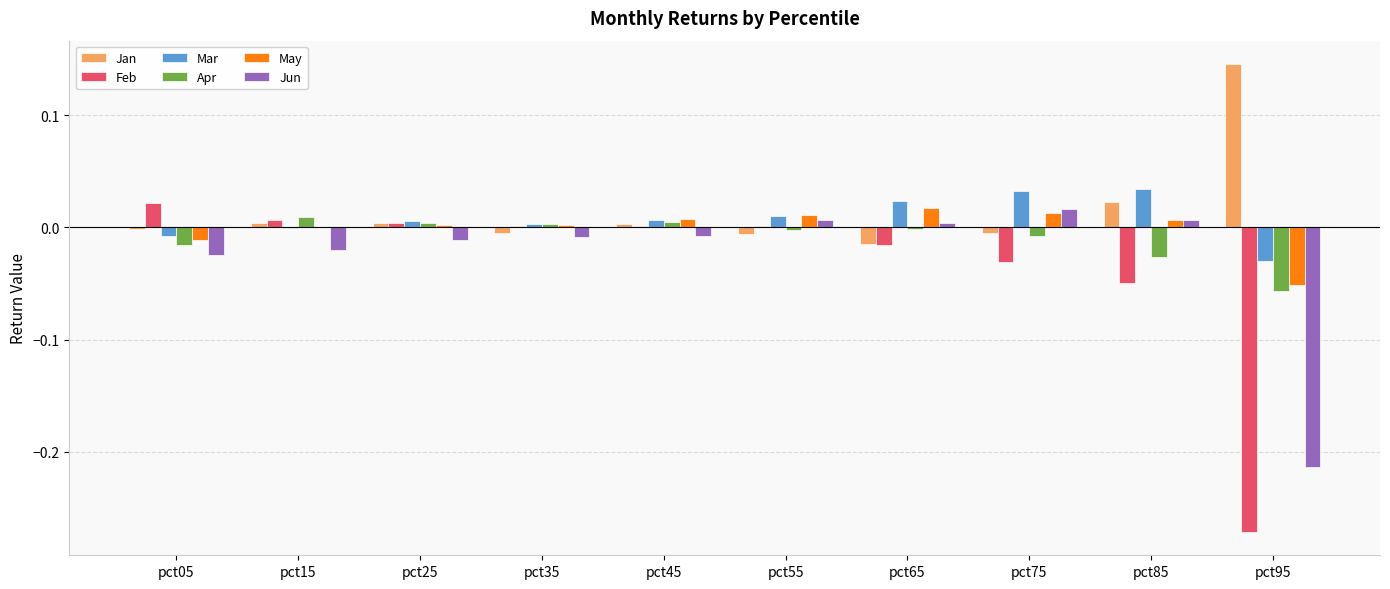

Is the value of Jan at pct45 greater than the value of Mar at pct75?

No